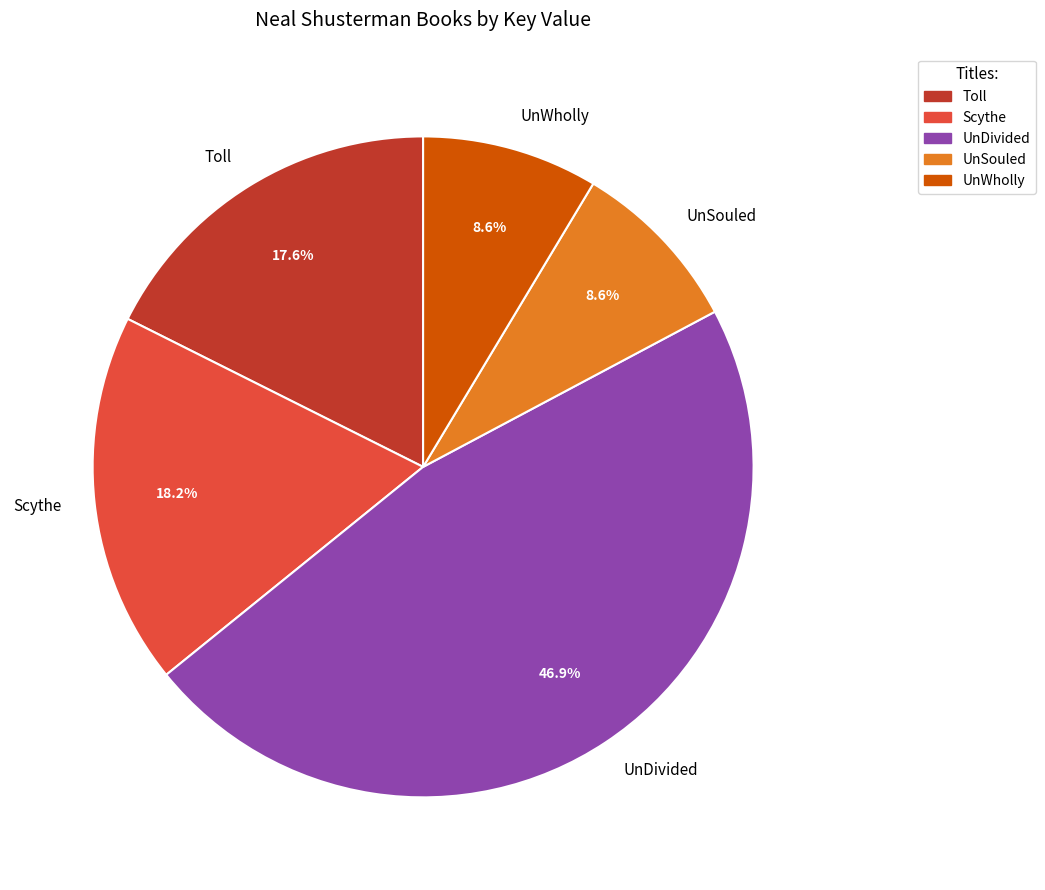

Is it true that Scythe is 18% of the pie?

True